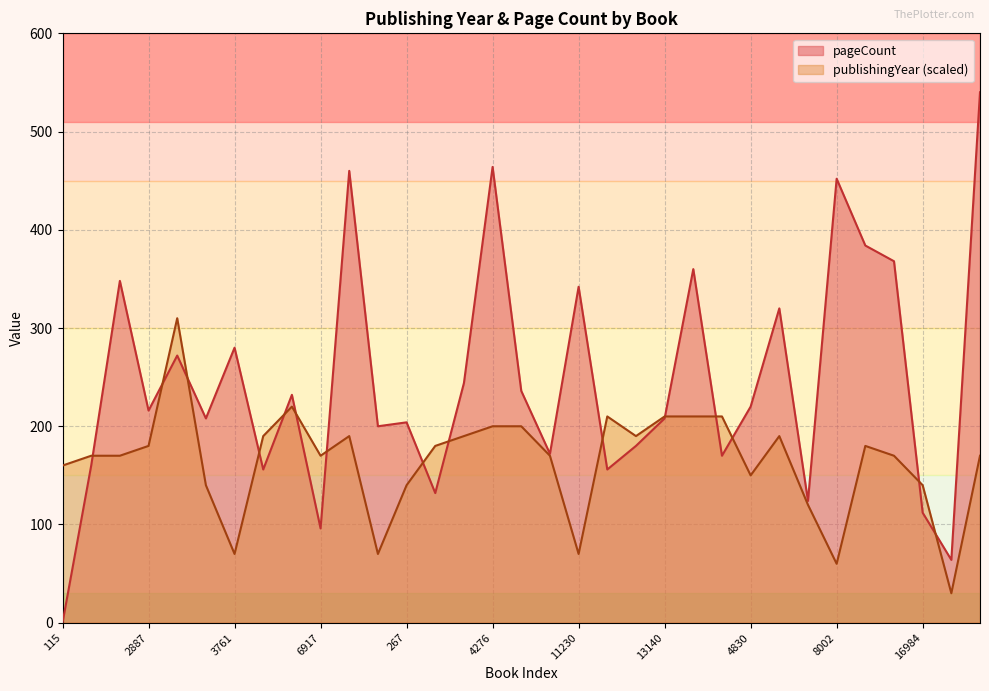

What are all the series names shown in the legend?

pageCount, publishingYear (scaled)